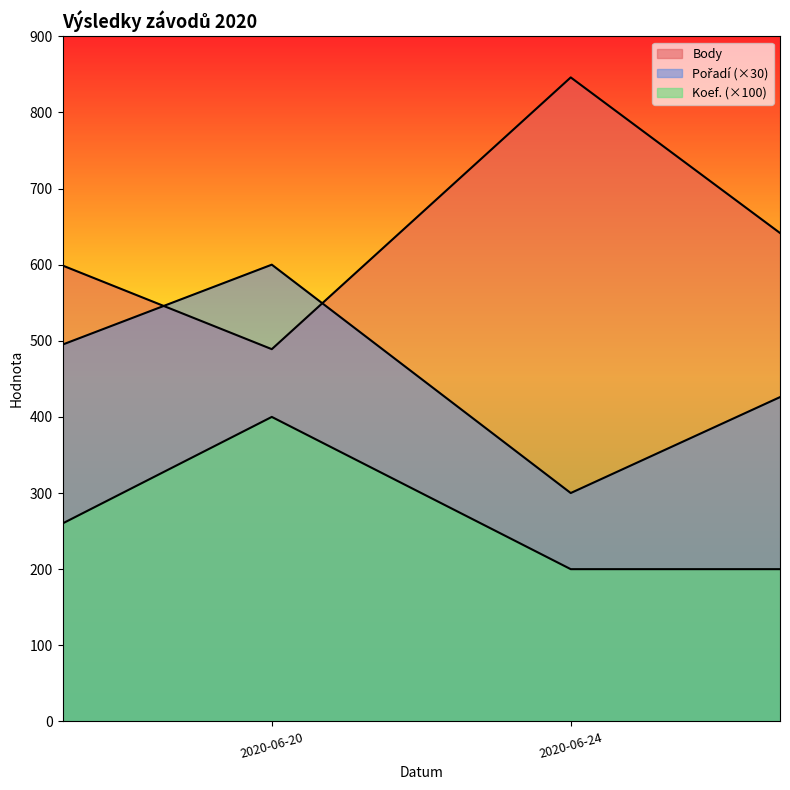

What is the difference between the Koef. values at 2020-06-24 and 2020-06-20?

2